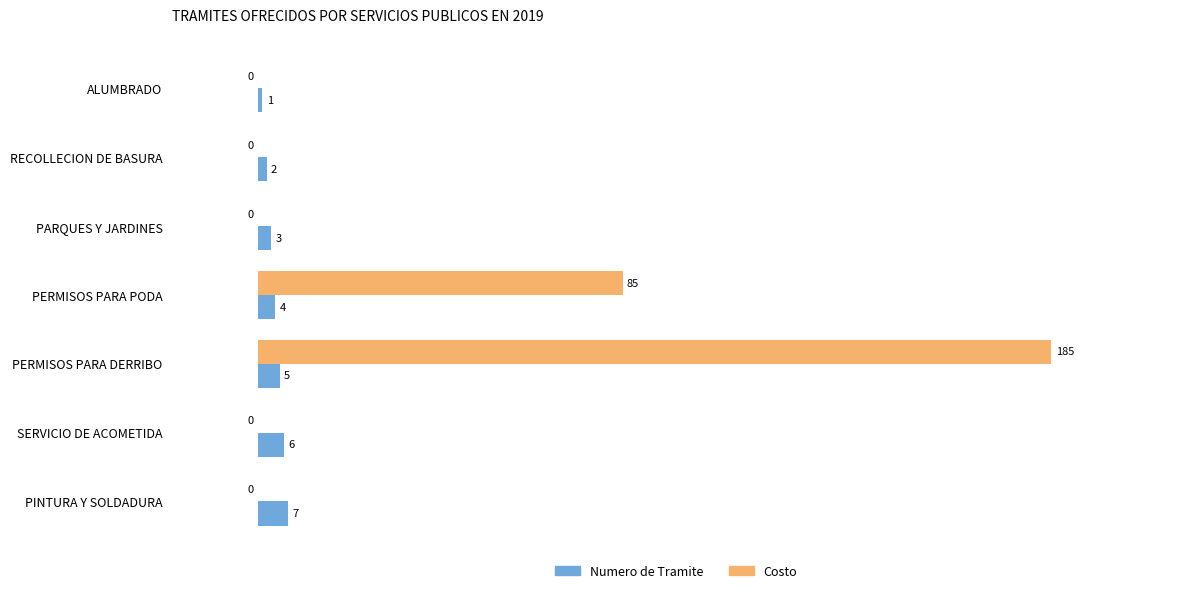

True or false: Costo has a value of 111 at SERVICIO DE ACOMETIDA.

False